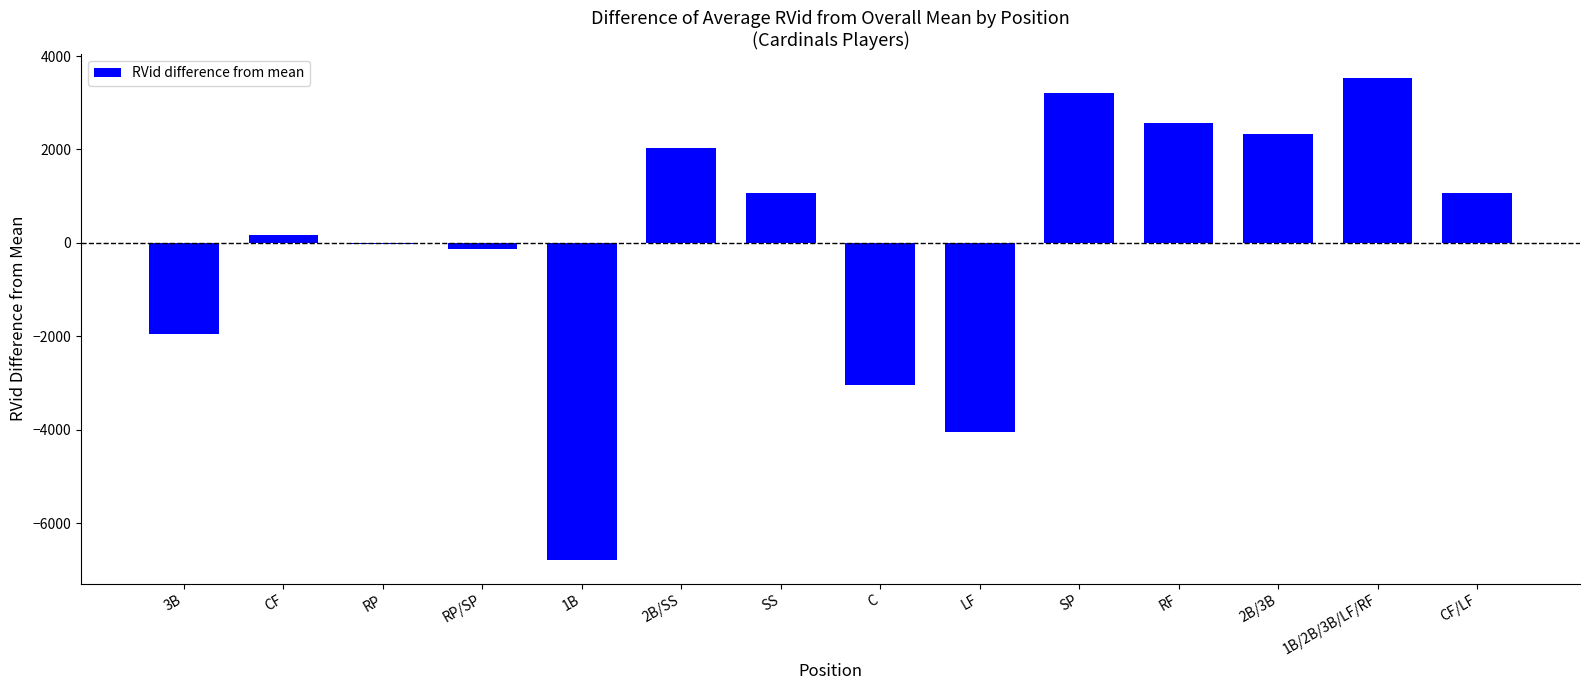

Between 3B and 2B/3B, which is larger?

2B/3B